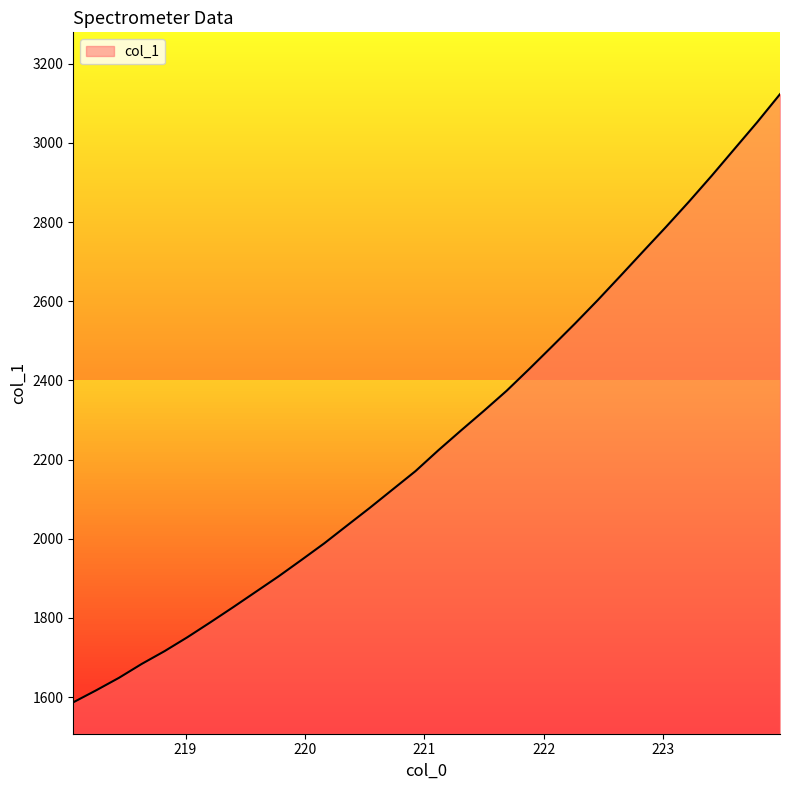

What is the average value?

2253.0